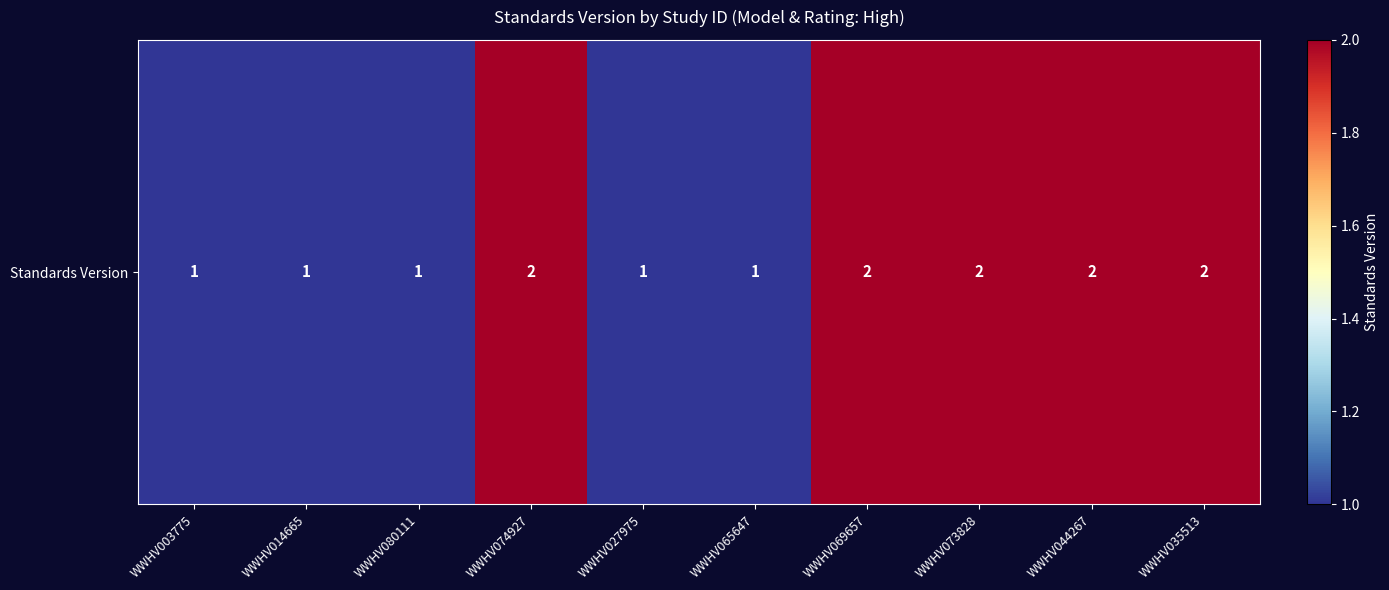

How many series are shown in this chart?

1